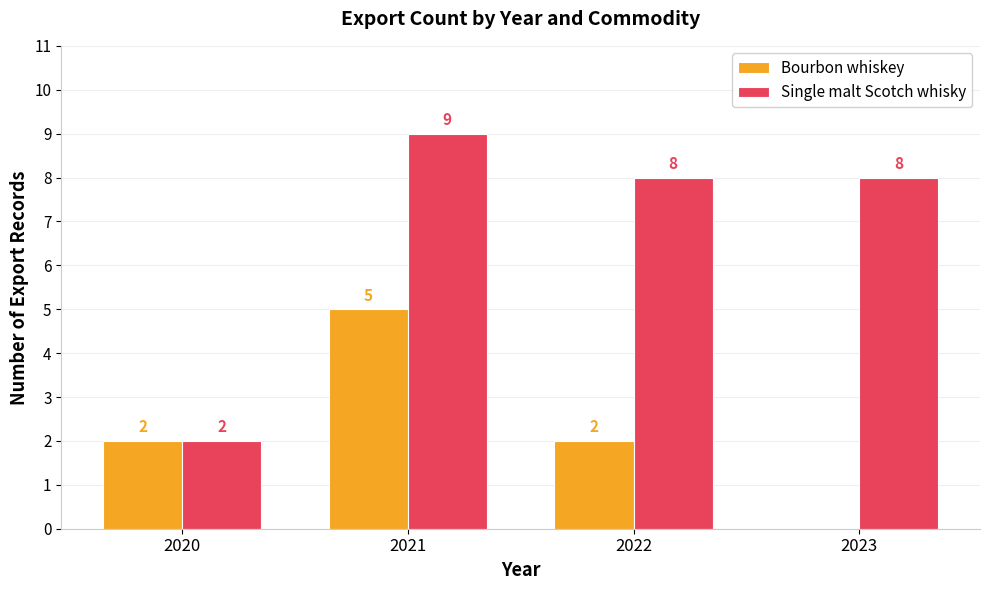

How many Bourbon whiskey values are between 2 and 5?

3